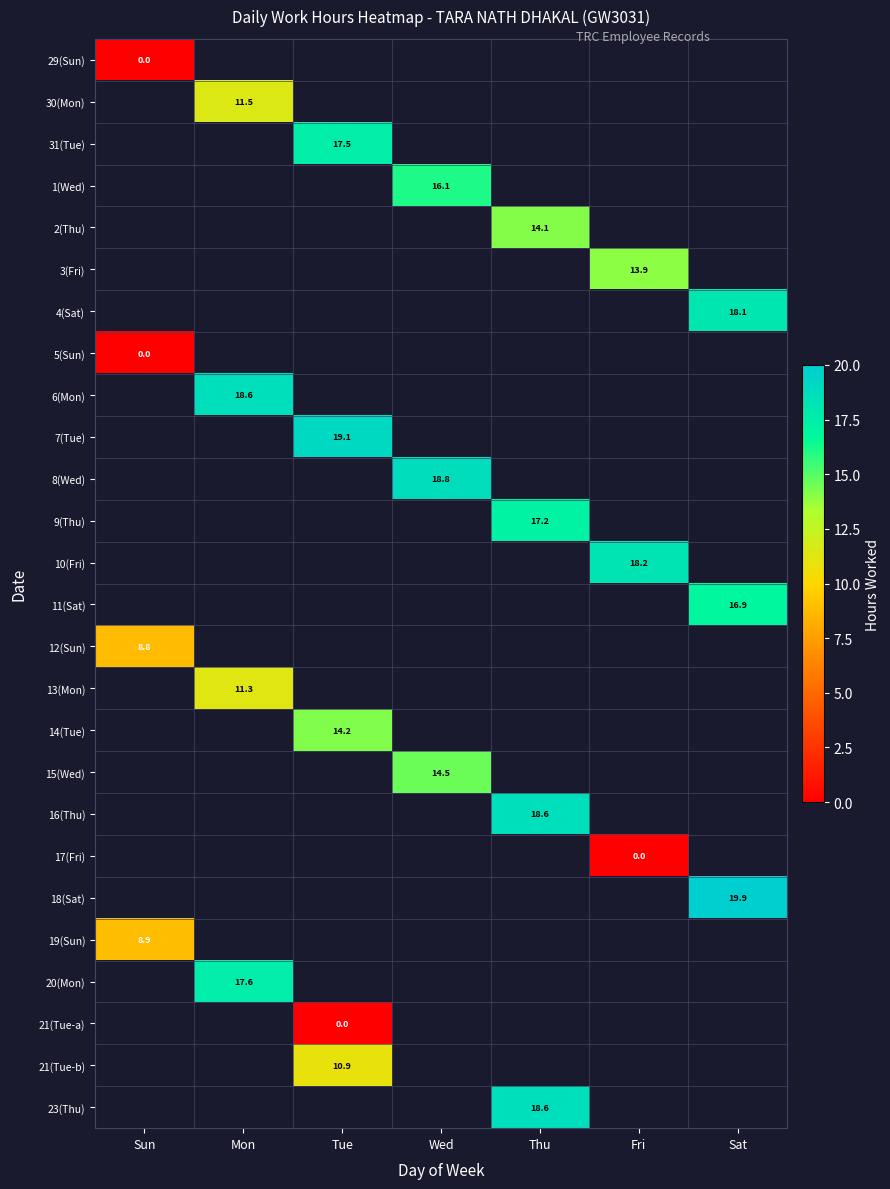

True or false: 2(Thu) has a value of 20.2 at Thu.

False